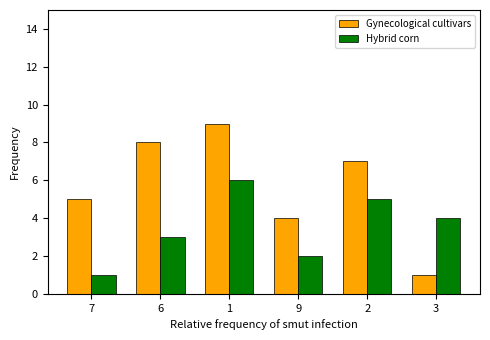

Does the chart contain any negative values?

No